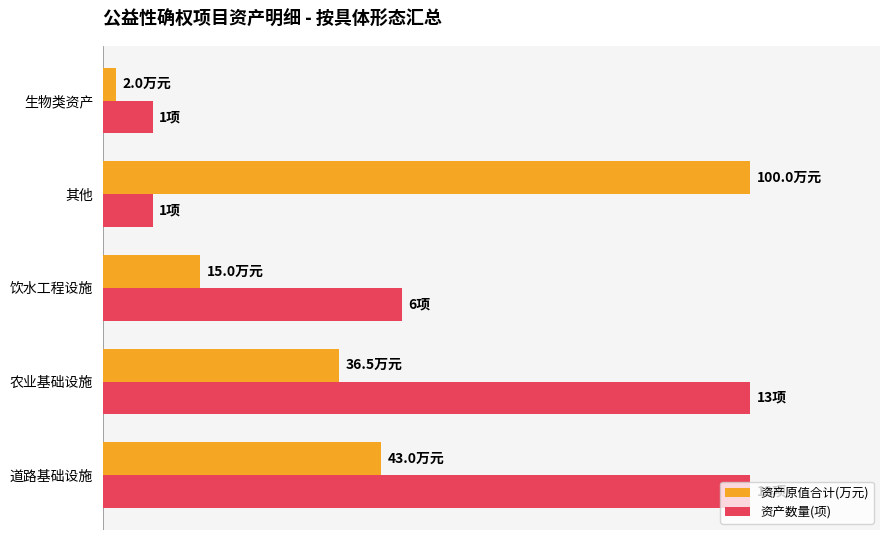

Which series has the largest total across all categories?

资产数量(项)